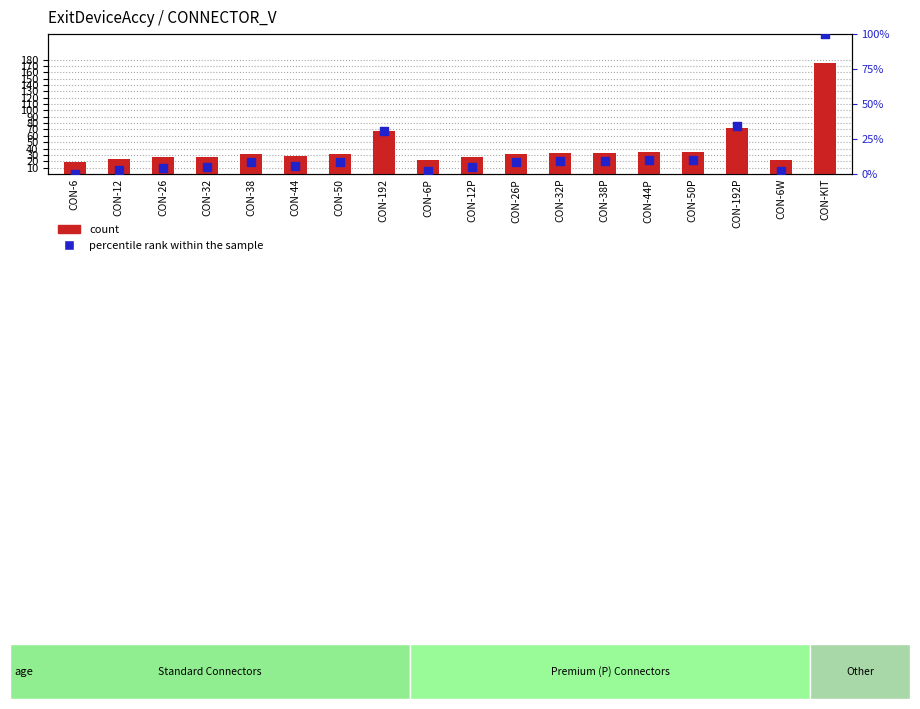

Which series contains the lowest Y value?

percentile rank within the sample